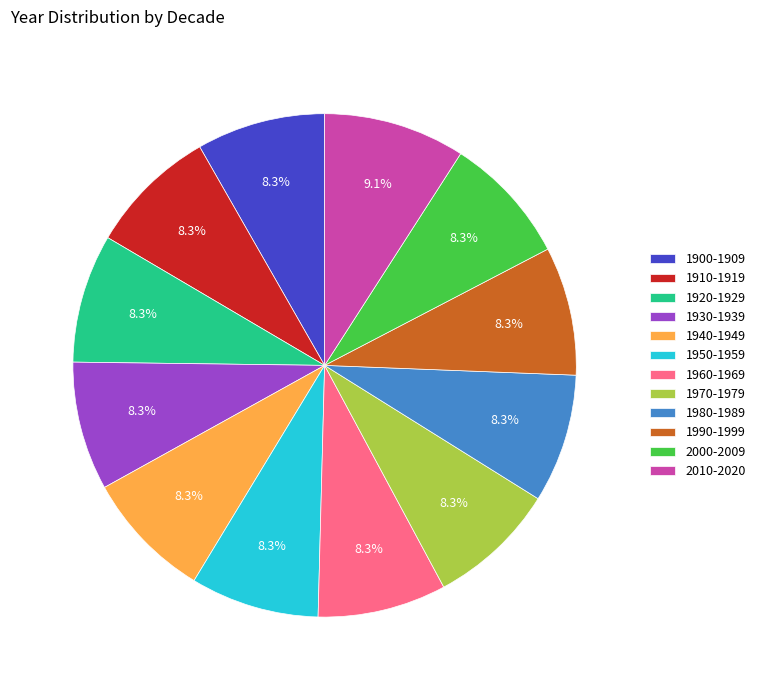

Is 1900-1909 the majority of the pie?

No